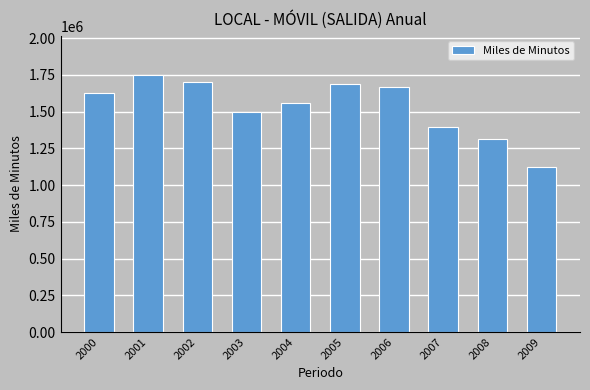

What is the value of the 6th bar from the left?

1690428